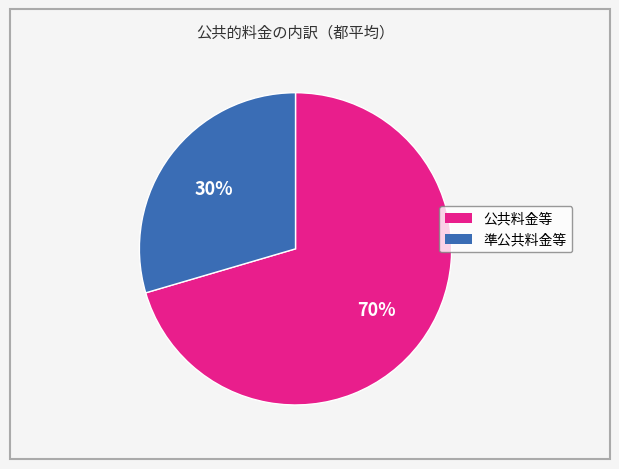

Combined, do 準公共料金等 and 公共料金等 account for over 50%?

Yes